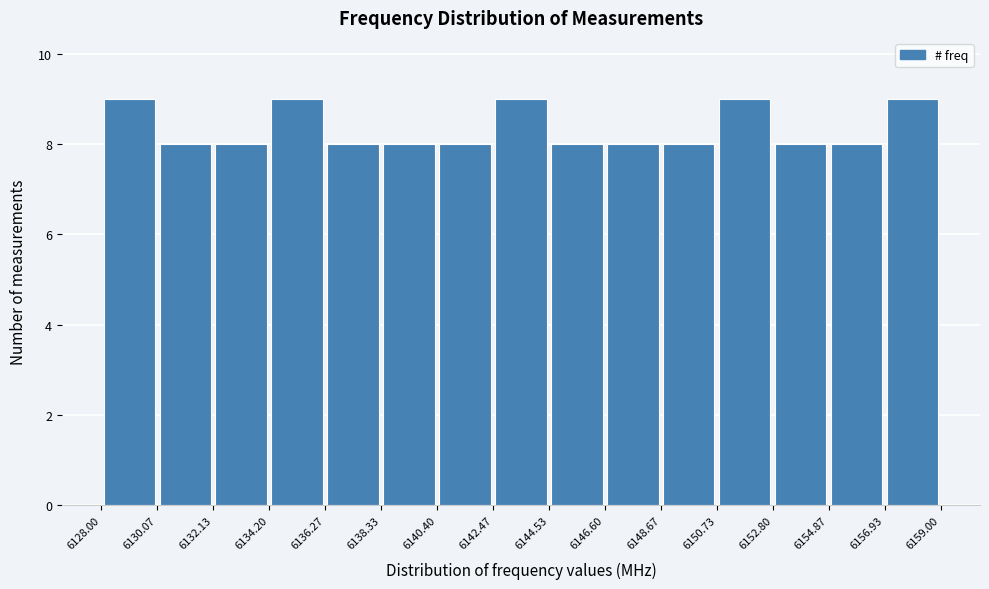

Reading left to right, list every bar in this chart as the range it spans on the x-axis followed by its height. The values are not printed on the chart, so give them approximately, as read against the axis.

6128.00 to 6130.07: 9
6130.07 to 6132.13: 8
6132.13 to 6134.20: 8
6134.20 to 6136.27: 9
6136.27 to 6138.33: 8
6138.33 to 6140.40: 8
6140.40 to 6142.47: 8
6142.47 to 6144.53: 9
6144.53 to 6146.60: 8
6146.60 to 6148.67: 8
6148.67 to 6150.73: 8
6150.73 to 6152.80: 9
6152.80 to 6154.87: 8
6154.87 to 6156.93: 8
6156.93 to 6159.00: 9